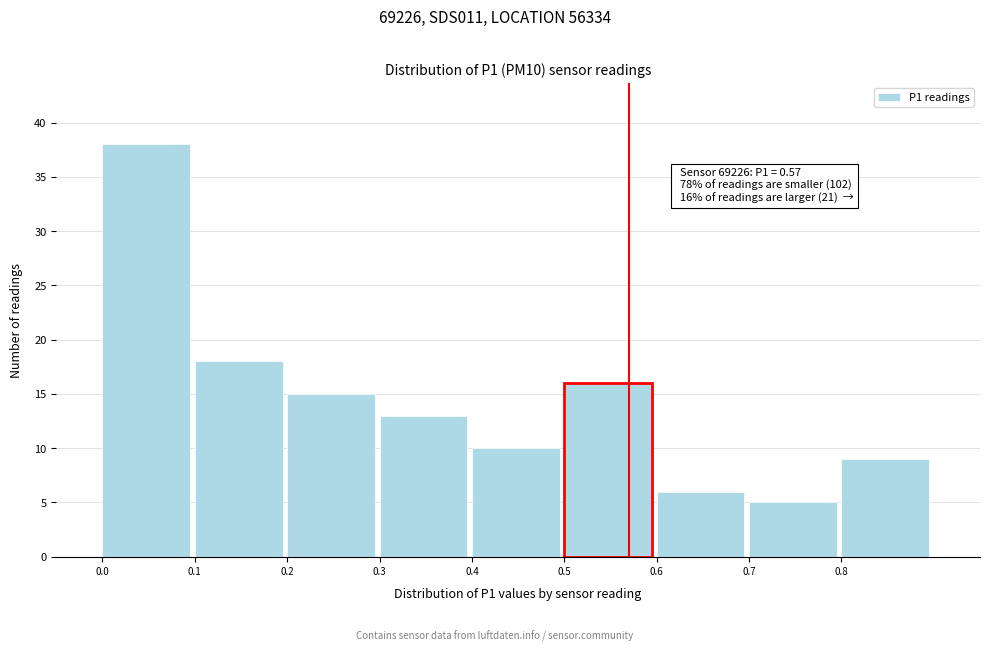

Which range on the x-axis has the tallest bar?

0.0 to 0.1